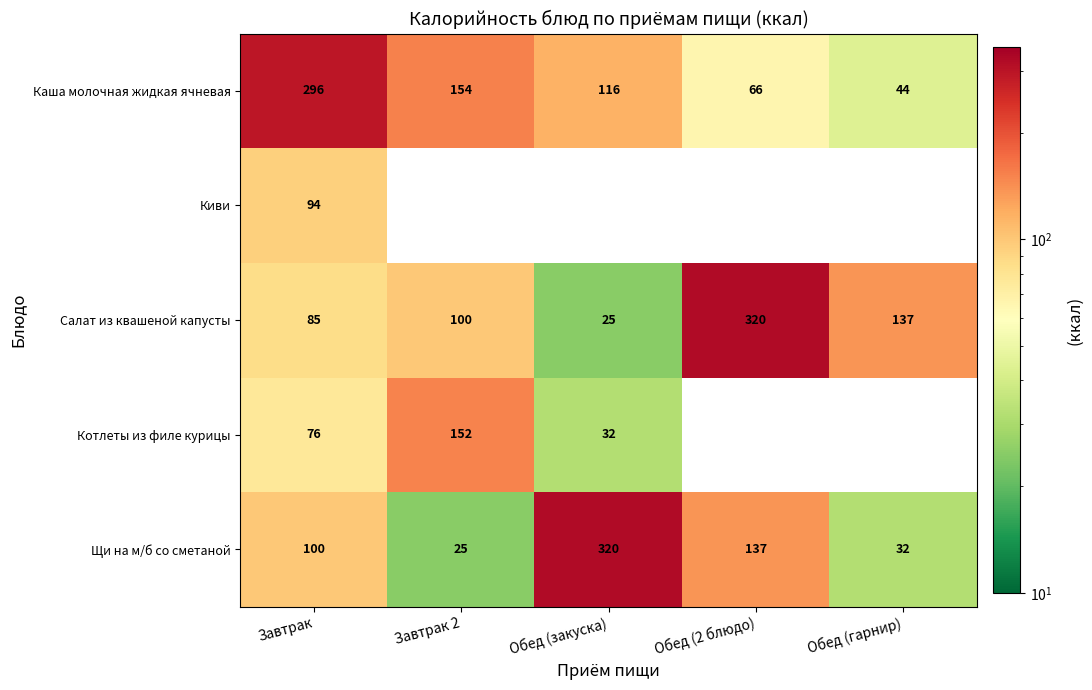

Is the value of Щи на м/б со сметаной at Обед (2 блюдо) greater than the value of Каша молочная жидкая ячневая at Обед (закуска)?

Yes